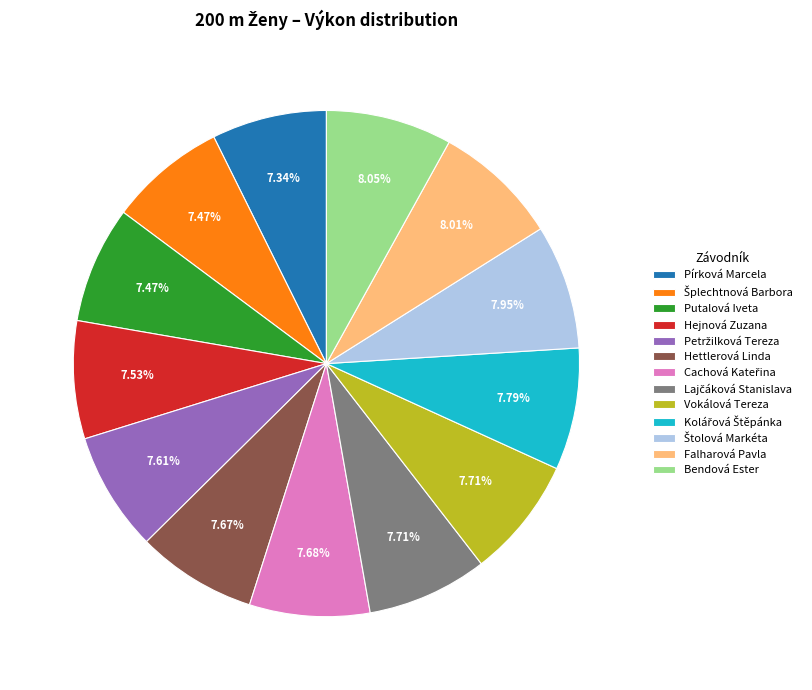

How many segments does this pie chart have?

13